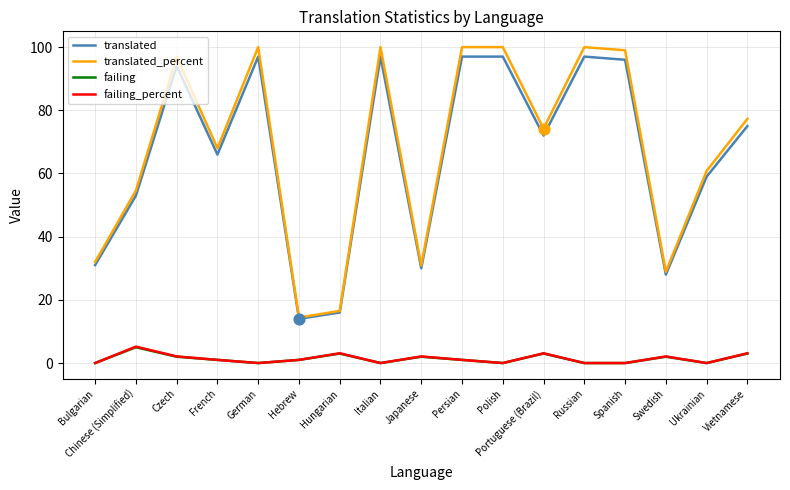

Which series has the largest total across all categories?

translated_percent